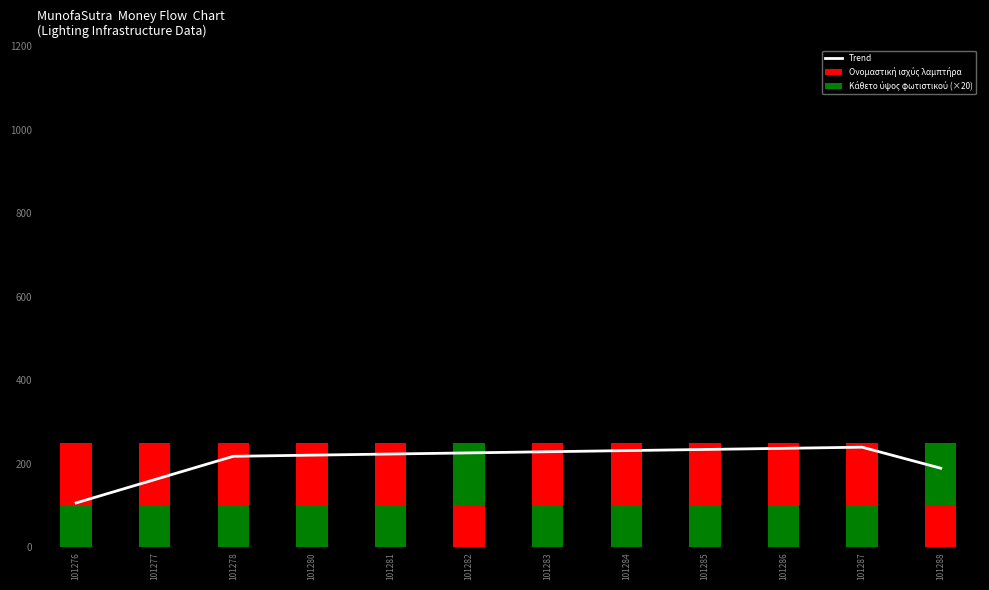

At how many categories does at least one series exceed 138?

12